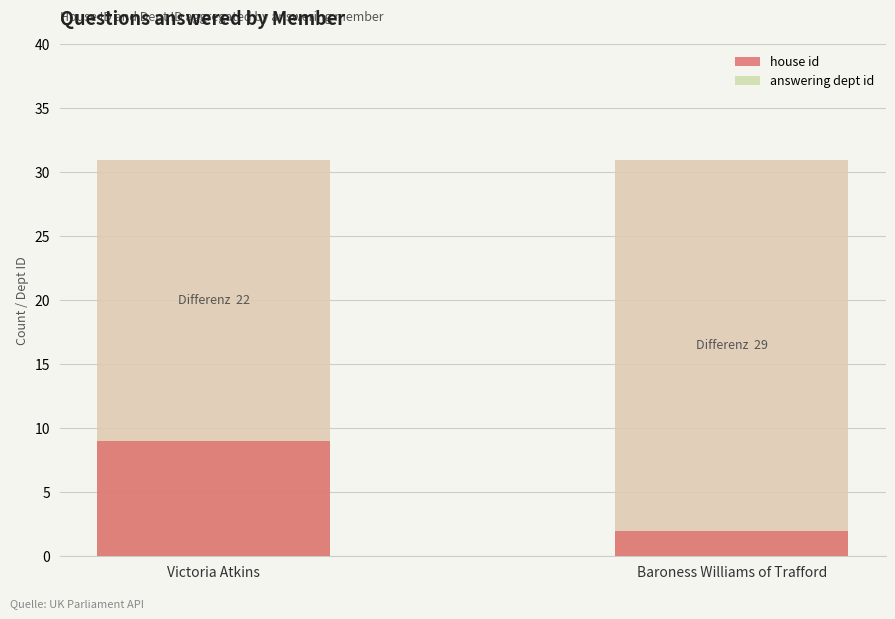

Count the number of data series in this chart.

2